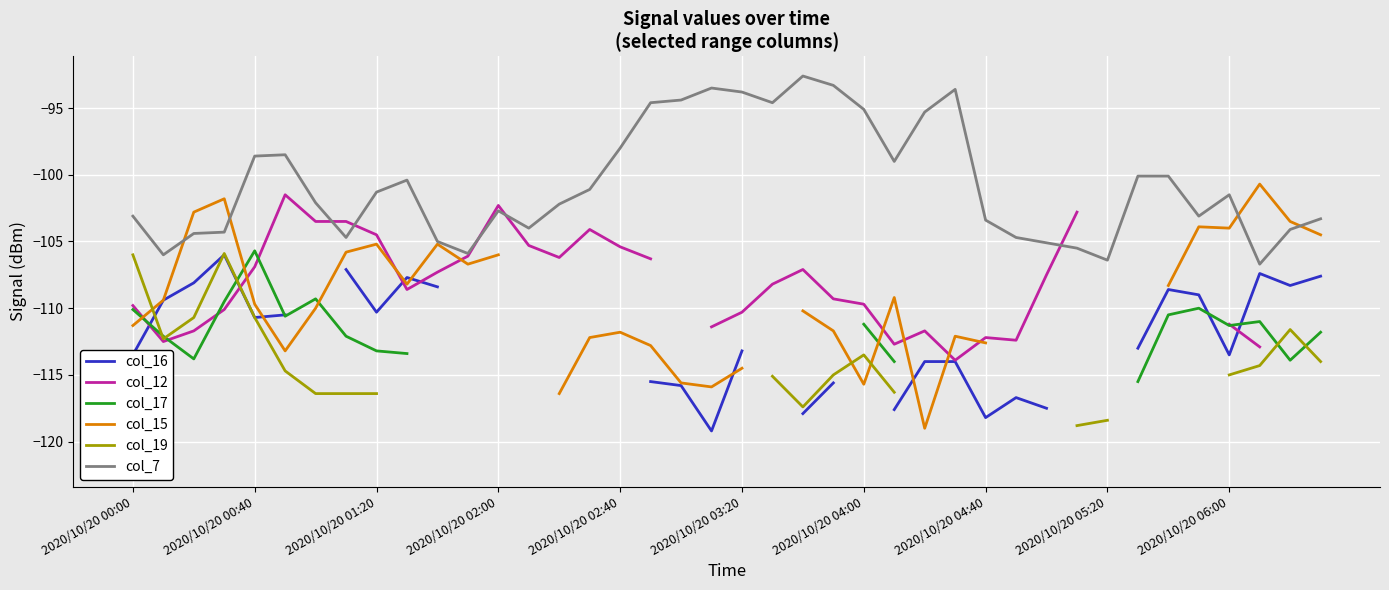

What are all the series names shown in the legend?

col_16, col_12, col_17, col_15, col_19, col_7